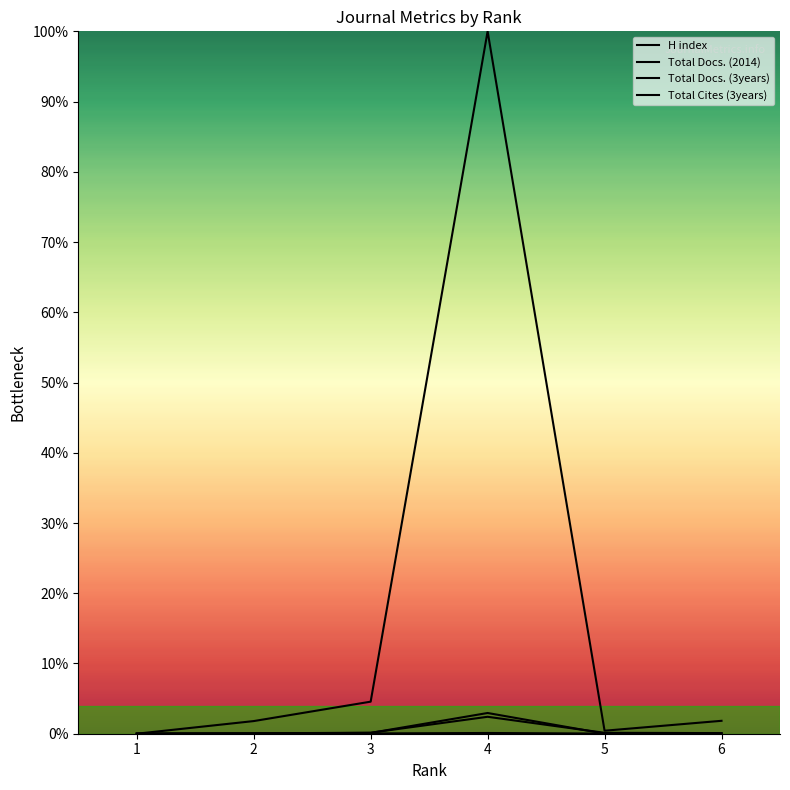

Does the chart display data point markers on the line(s)?

No